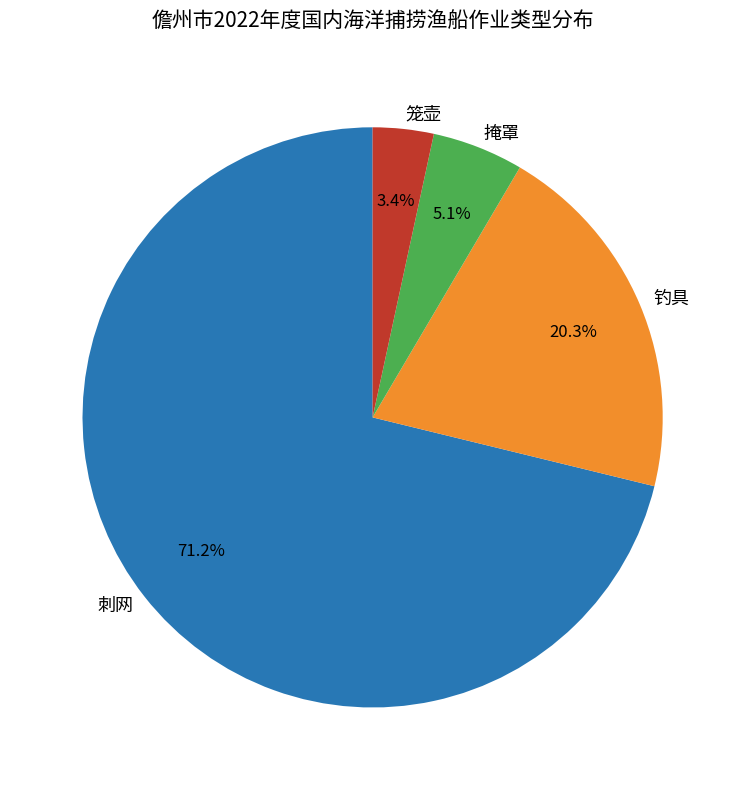

Which category has the biggest portion of the pie?

刺网